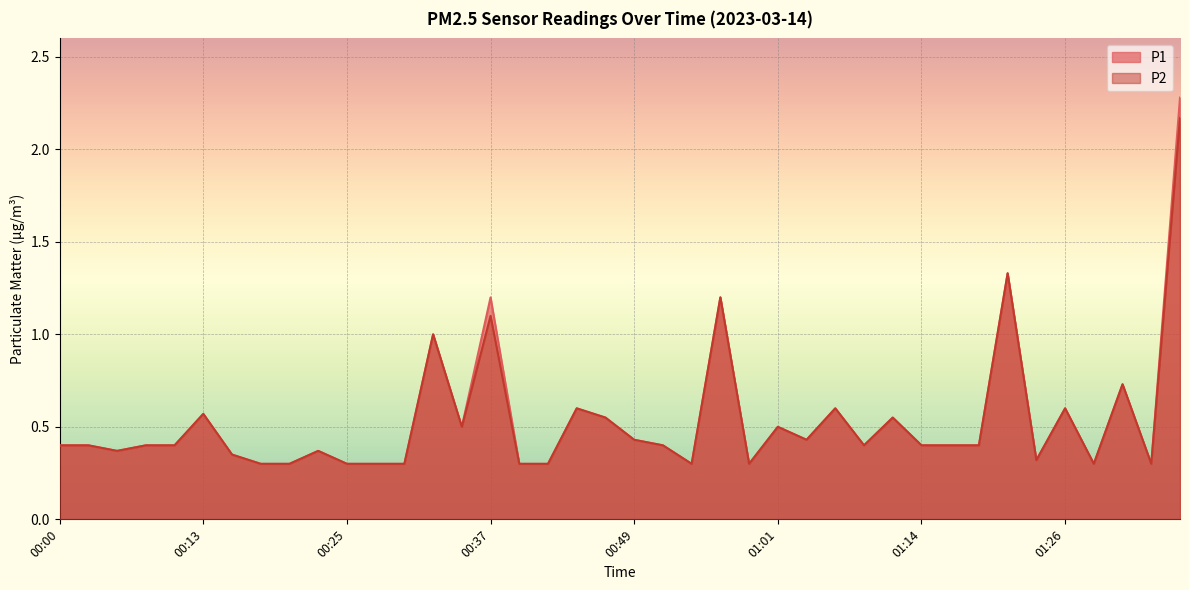

Reading right to left, transcribe all the data shown in this chart.

P1: 01:36=2.3	01:33=0.3	01:31=0.7	01:28=0.3	01:26=0.6	01:24=0.3	01:21=1.3	01:19=0.4	01:16=0.4	01:14=0.4	01:11=0.6	01:09=0.4	01:06=0.6	01:04=0.4	01:01=0.5	00:59=0.3	00:57=1.2	00:54=0.3	00:52=0.4	00:49=0.4	00:47=0.6	00:44=0.6	00:42=0.3	00:40=0.3	00:37=1.2	00:35=0.5	00:32=1.0	00:30=0.3	00:27=0.3	00:25=0.3	00:22=0.4	00:20=0.3	00:18=0.3	00:15=0.3	00:13=0.6	00:10=0.4	00:08=0.4	00:05=0.4	00:03=0.4	00:00=0.4
P2: 01:36=2.2	01:33=0.3	01:31=0.7	01:28=0.3	01:26=0.6	01:24=0.3	01:21=1.3	01:19=0.4	01:16=0.4	01:14=0.4	01:11=0.6	01:09=0.4	01:06=0.6	01:04=0.4	01:01=0.5	00:59=0.3	00:57=1.2	00:54=0.3	00:52=0.4	00:49=0.4	00:47=0.6	00:44=0.6	00:42=0.3	00:40=0.3	00:37=1.1	00:35=0.5	00:32=1.0	00:30=0.3	00:27=0.3	00:25=0.3	00:22=0.4	00:20=0.3	00:18=0.3	00:15=0.3	00:13=0.6	00:10=0.4	00:08=0.4	00:05=0.4	00:03=0.4	00:00=0.4